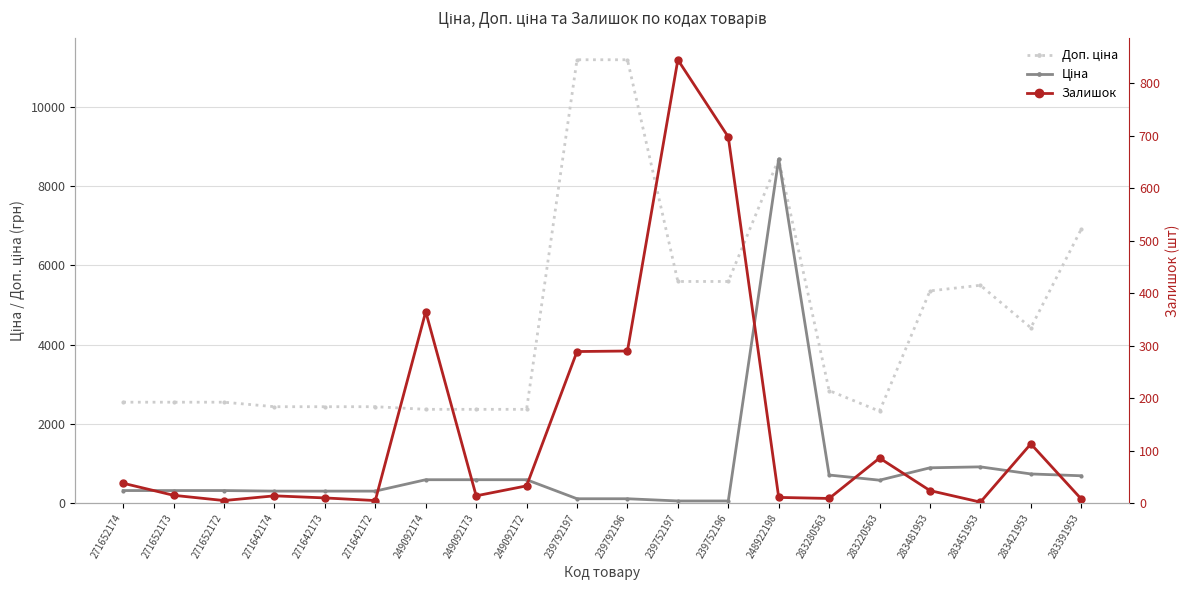

True or false: Ціна and Залишок intersect in this chart.

True